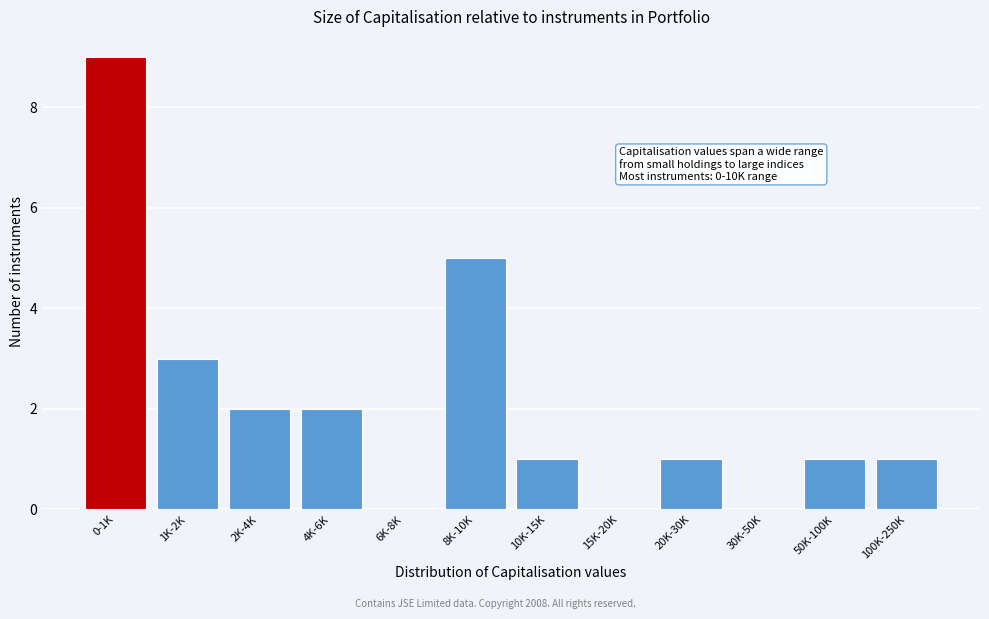

Reading left to right, transcribe all the data shown in this chart.

0-1K=9	1K-2K=3	2K-4K=2	4K-6K=2	6K-8K=0	8K-10K=5	10K-15K=1	15K-20K=0	20K-30K=1	30K-50K=0	50K-100K=1	100K-250K=1